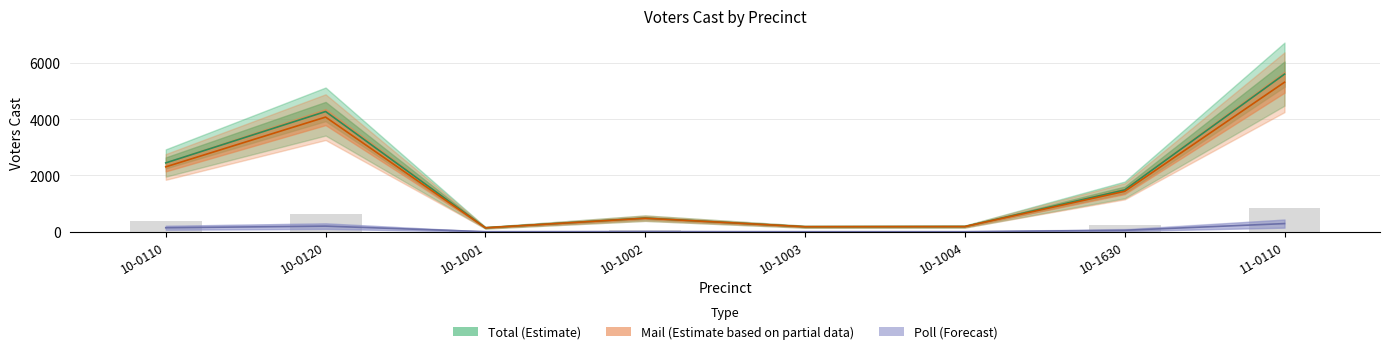

What value does the Poll Voters Cast series have at 10-0120, to the nearest 5?

200